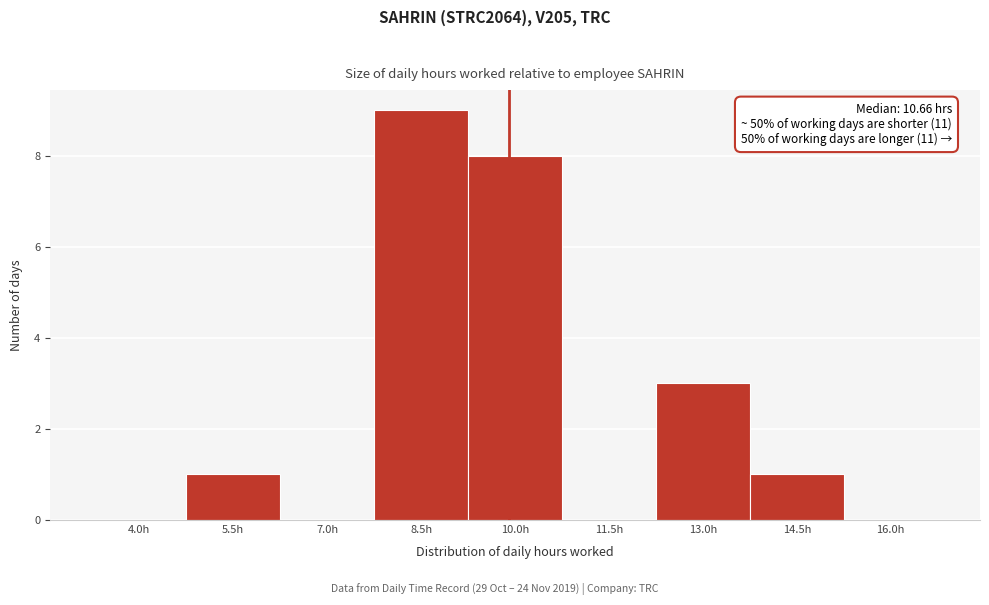

Reading left to right, transcribe all the data shown in this chart.

4.0h=0	5.5h=1	7.0h=0	8.5h=9	10.0h=8	11.5h=0	13.0h=3	14.5h=1	16.0h=0